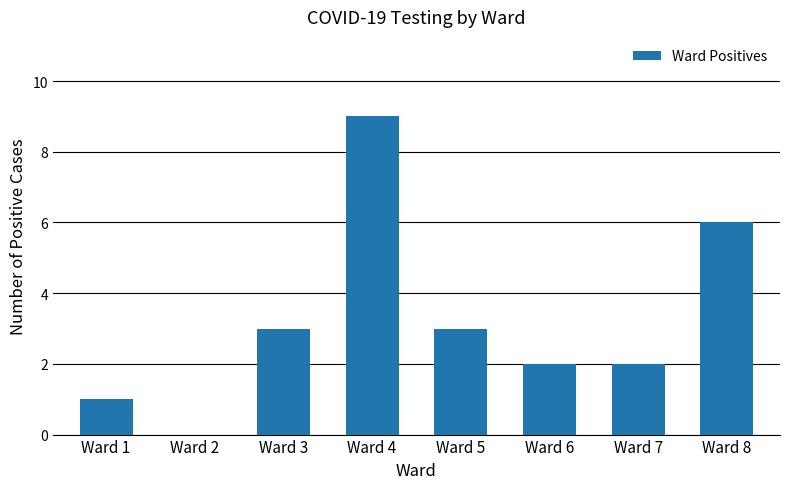

Are the bars horizontal?

No